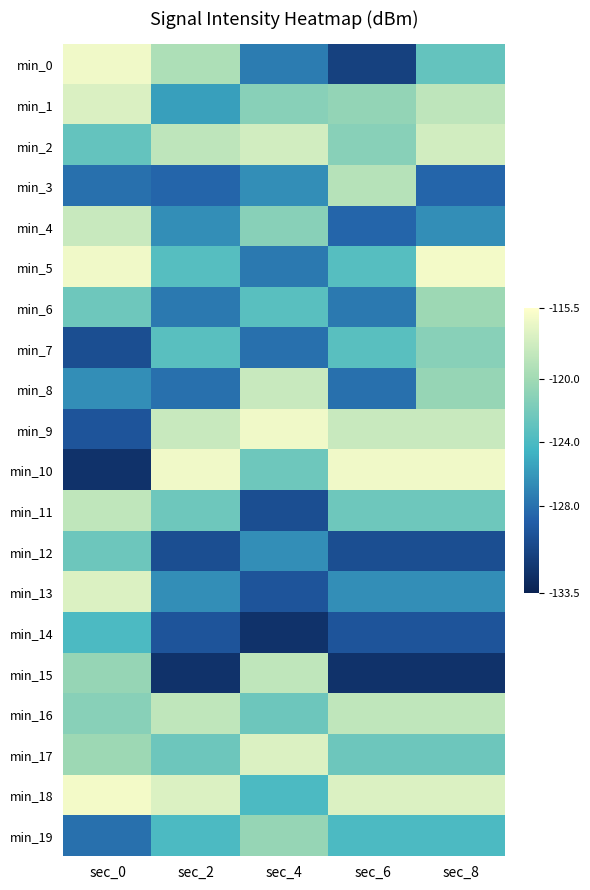

Which series has the widest spread of values?

min_10